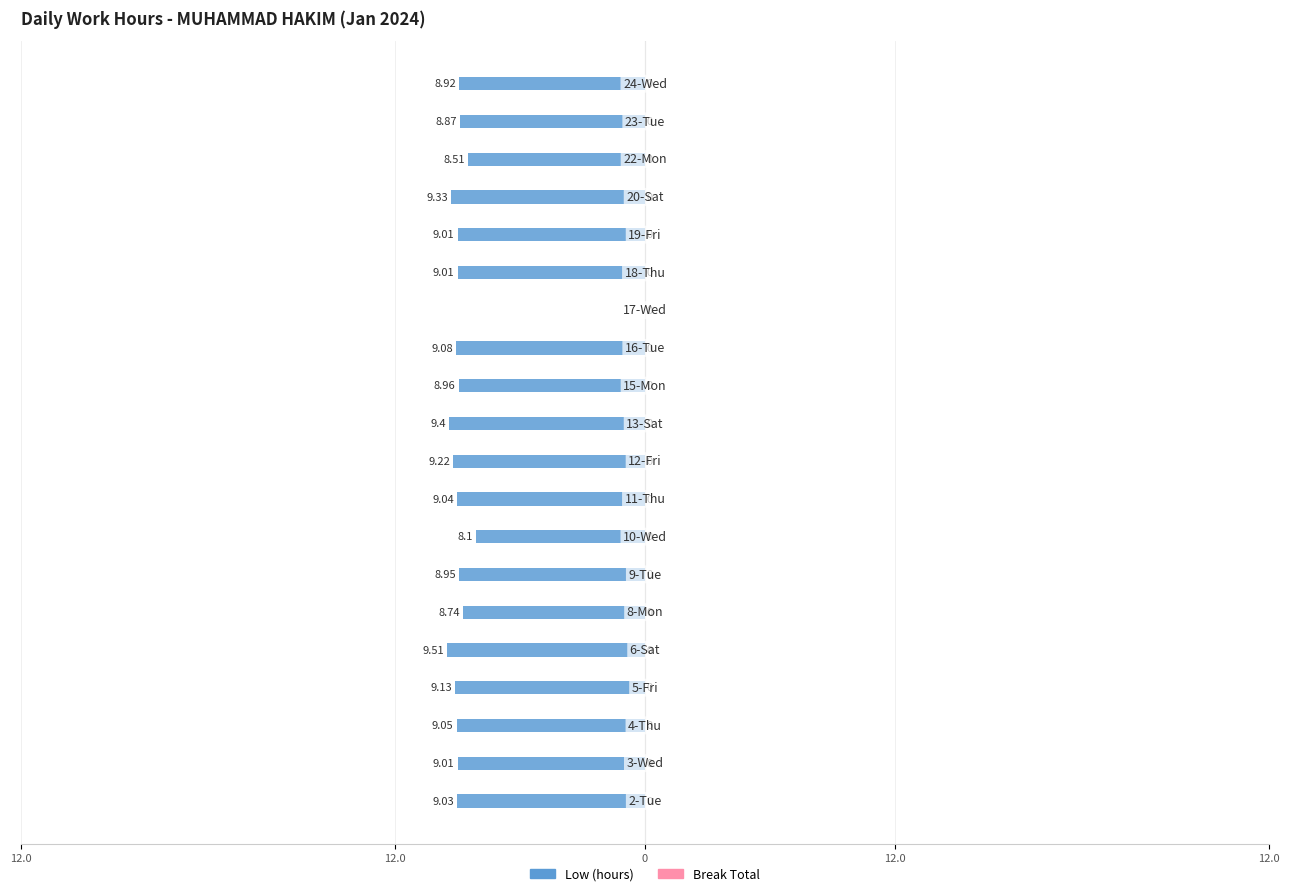

Are the bars horizontal?

Yes